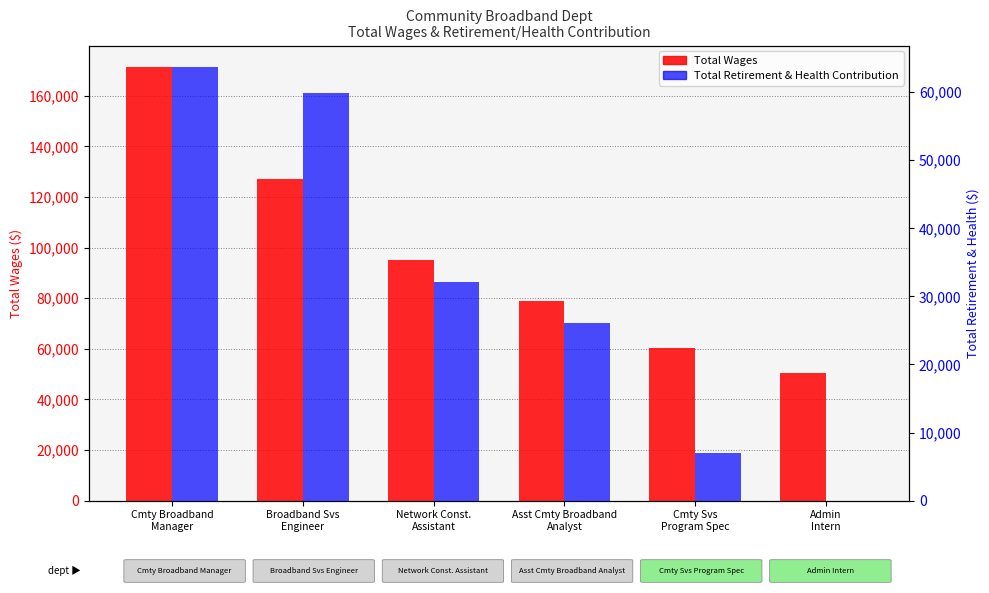

What is the difference between the maximum and minimum values in the Total Retirement & Health Contribution series?

63662